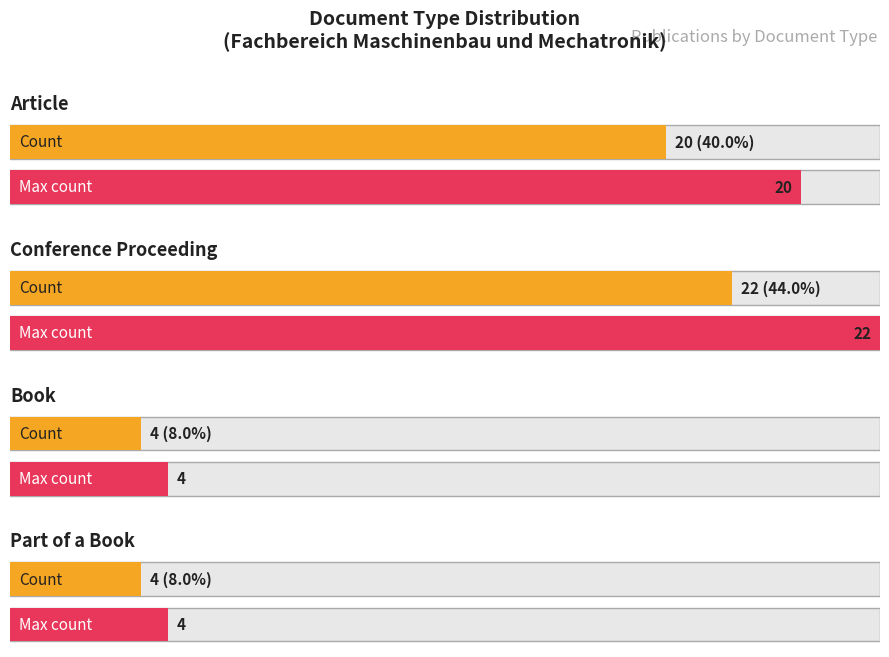

What is the difference between the second highest and minimum values?

16